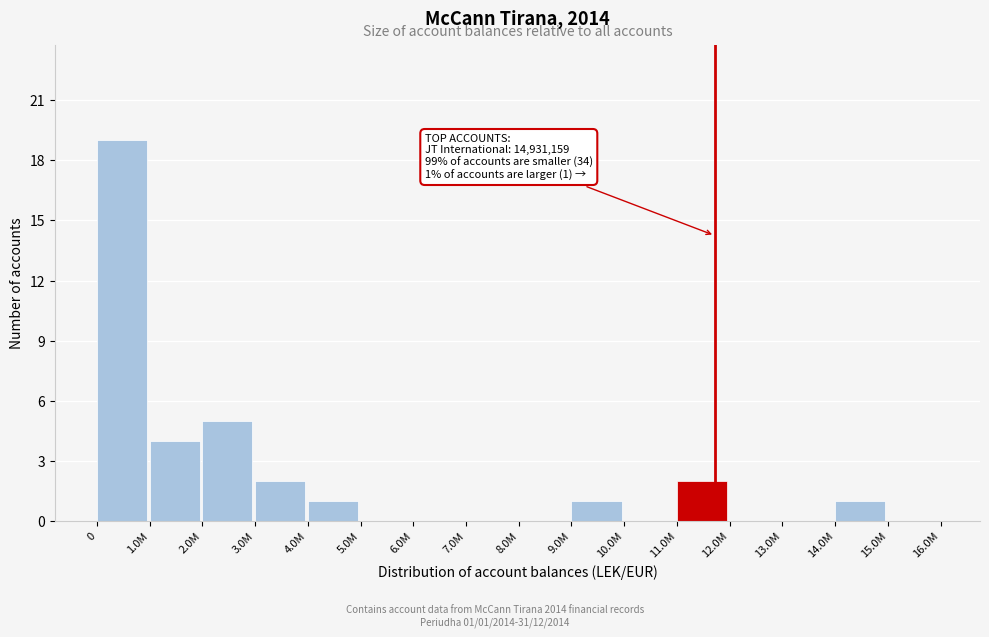

Reading right to left, what are all the values shown in this chart?

15.0M=0	14.0M=1	13.0M=0	12.0M=0	11.0M=2	10.0M=0	9.0M=1	8.0M=0	7.0M=0	6.0M=0	5.0M=0	4.0M=1	3.0M=2	2.0M=5	1.0M=4	0=19